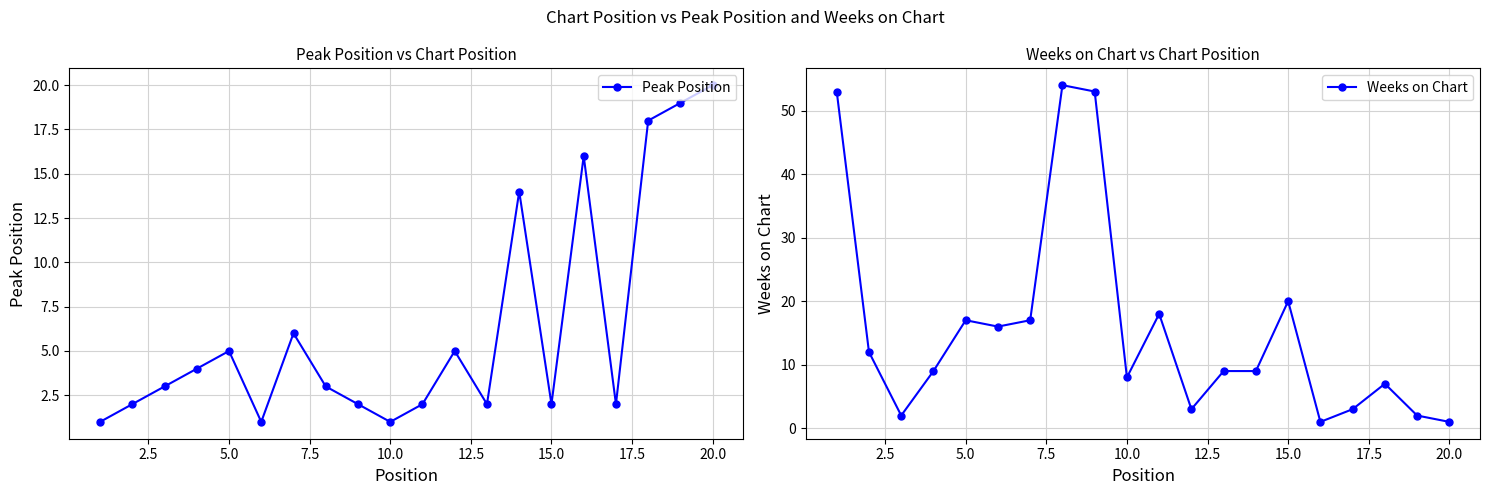

Does the chart have visible grid lines?

Yes